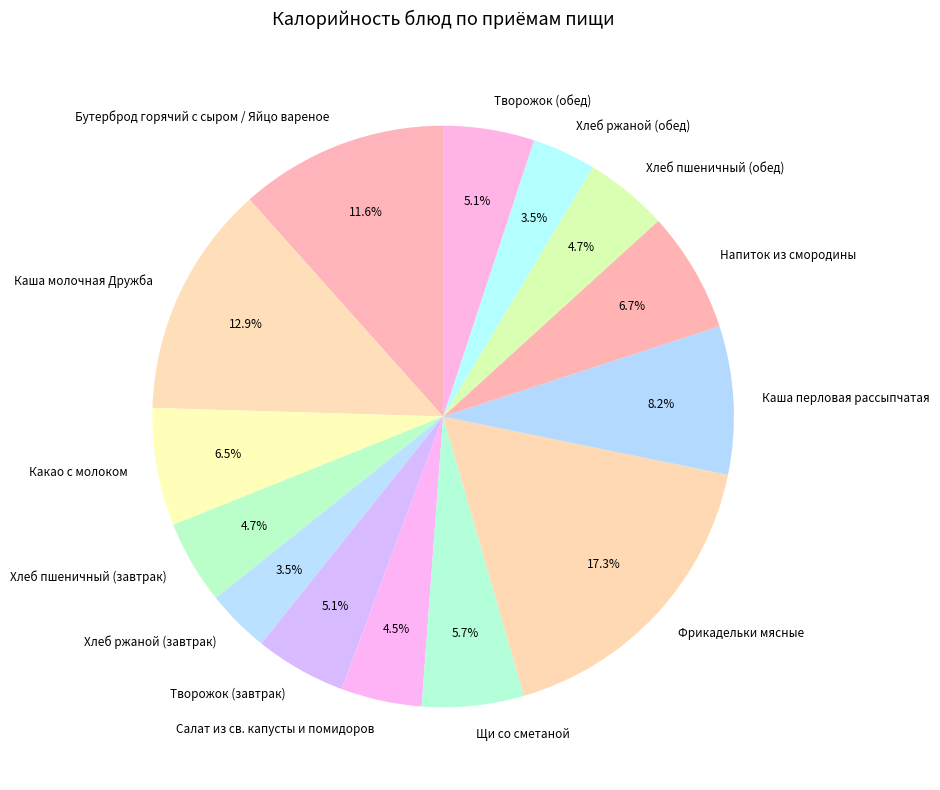

Approximately how many times larger is the value at Салат из св. капусты и помидоров compared to Хлеб ржаной (обед)?

1.3